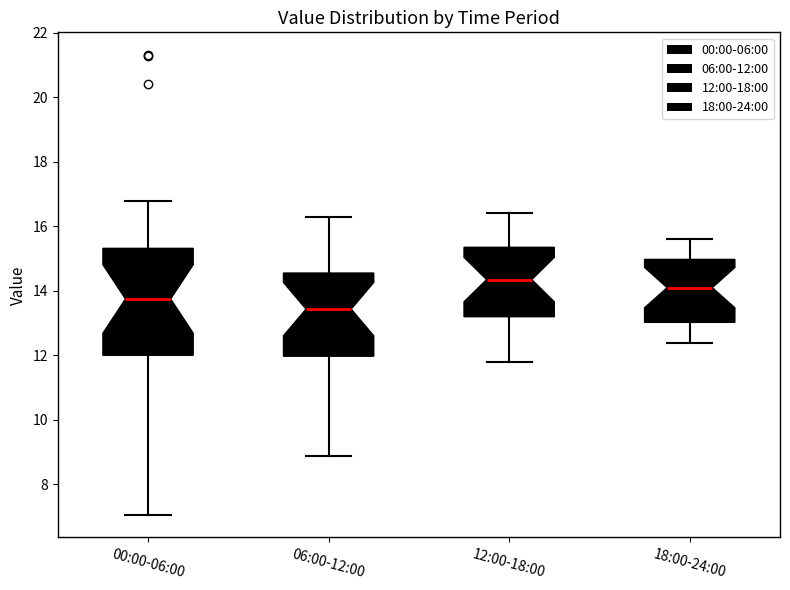

Reading left to right, read every box against the y-axis: the position of its median line, the range the box covers, and the ends of its whiskers. The values are not printed on the chart, so give them approximately, as read against the axis.

00:00-06:00: median 13.8, box 12.0 to 15.4, whiskers 7.0 to 16.8
06:00-12:00: median 13.4, box 12.0 to 14.6, whiskers 8.8 to 16.4
12:00-18:00: median 14.4, box 13.2 to 15.4, whiskers 11.8 to 16.4
18:00-24:00: median 14.2, box 13.0 to 15.0, whiskers 12.4 to 15.6